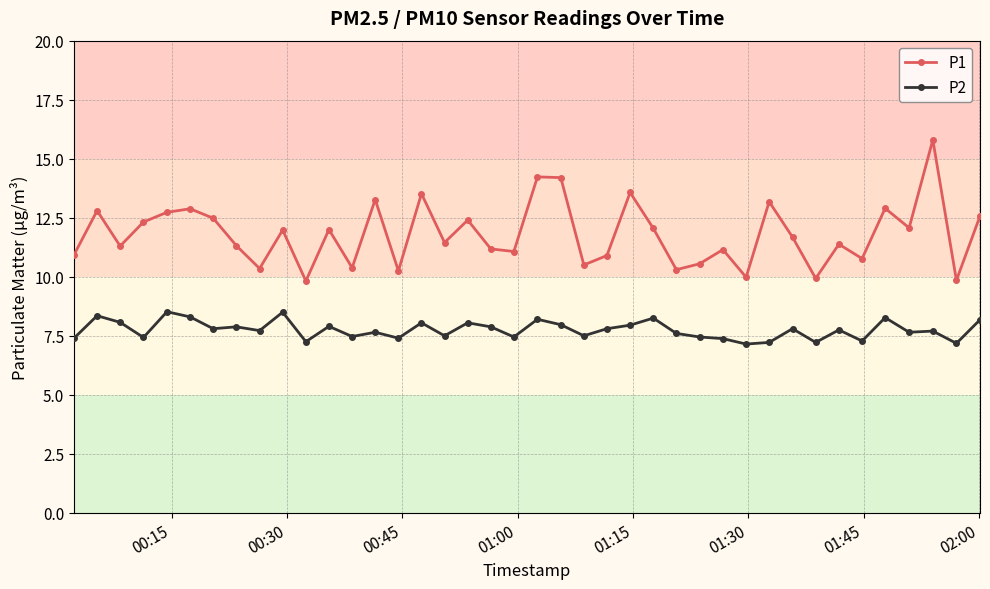

What is the value of the P2 point at the 21st from the left?

8.2